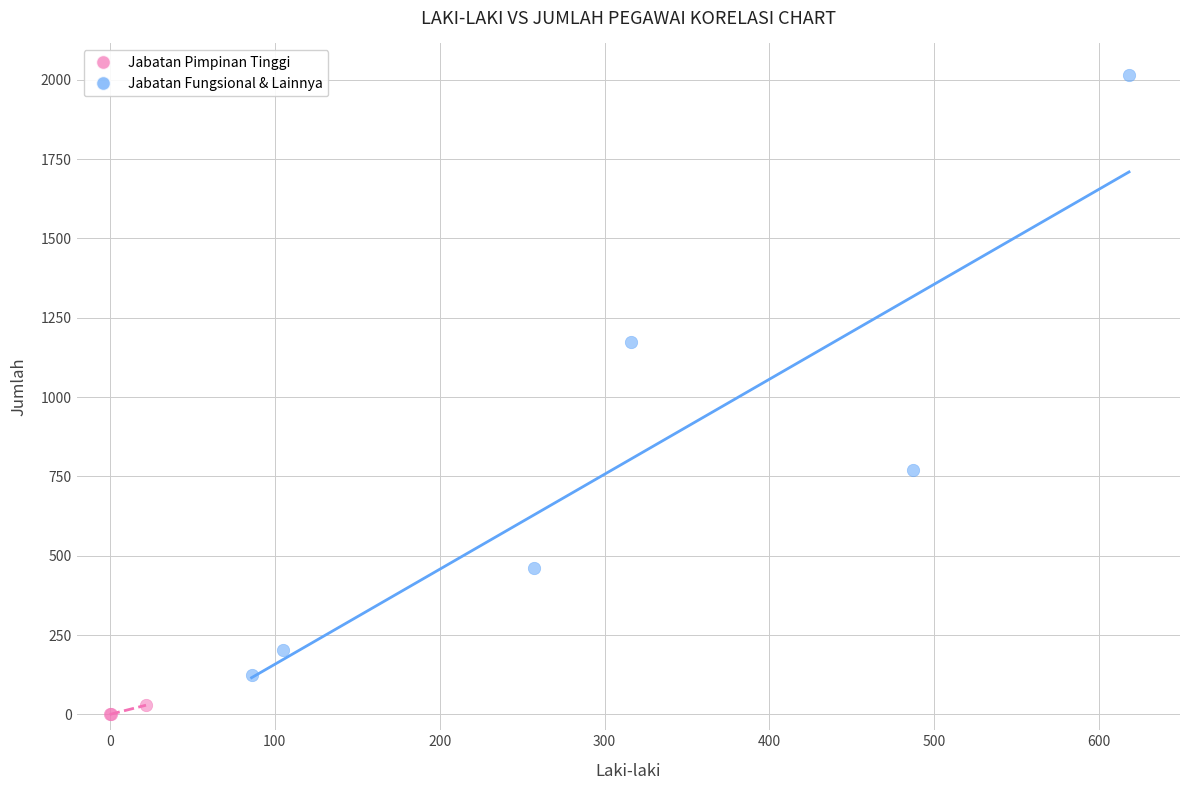

Which series contains the lowest Y value?

Jabatan Pimpinan Tinggi